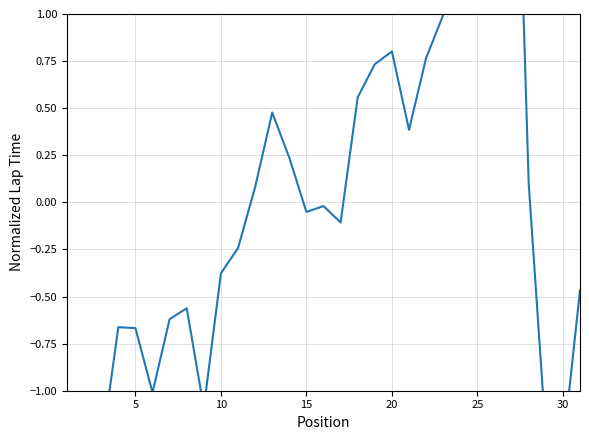

Is this an area chart (filled region under the line)?

No